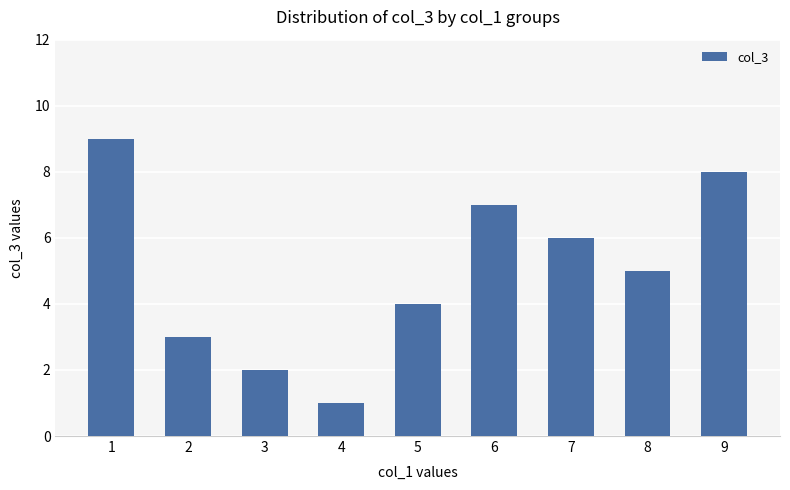

Is it true that the value at 9 is 3?

False